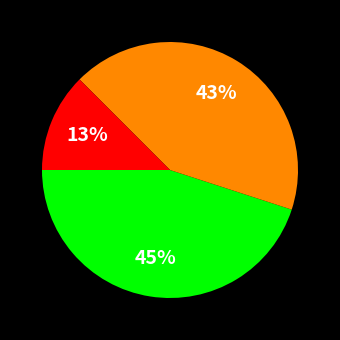

To the nearest percent, what is the difference between the largest and smallest slice percentages?

32%